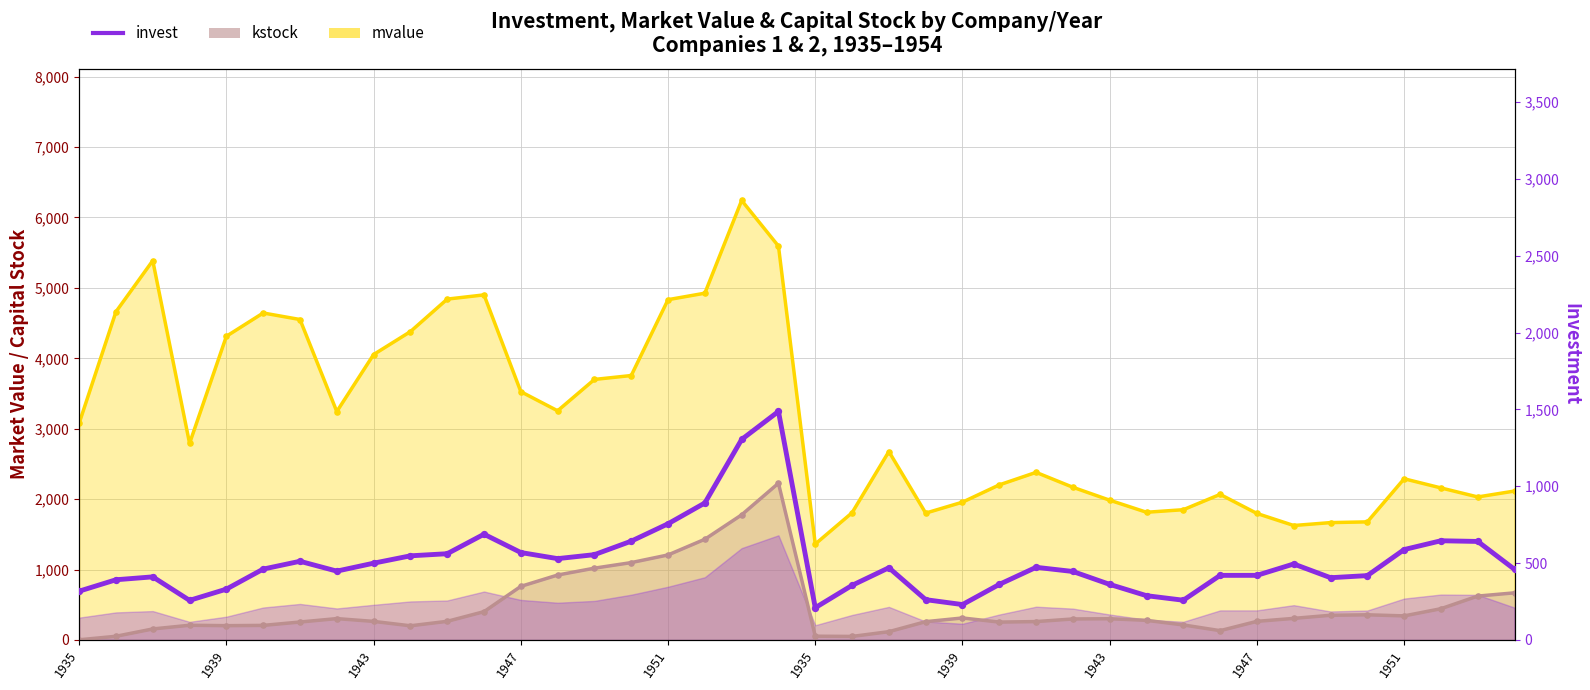

Which has a higher value, 27 or 16?

16